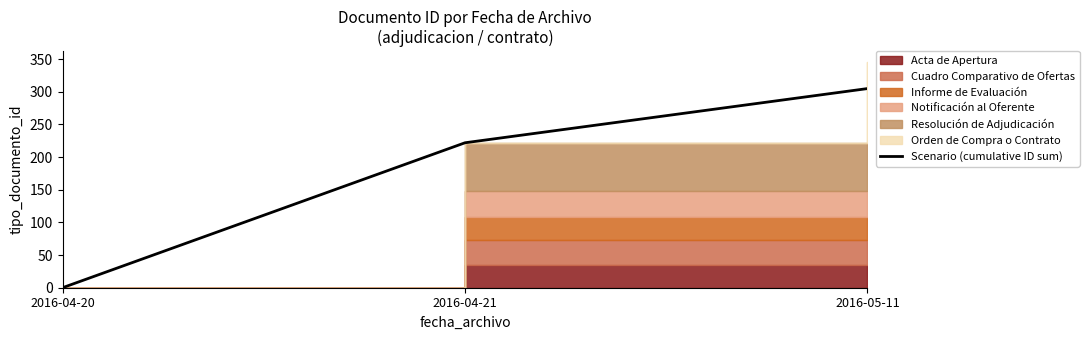

Rank the categories by Scenario (cumulative ID sum) value from lowest to highest.

2016-04-20, 2016-04-21, 2016-05-11